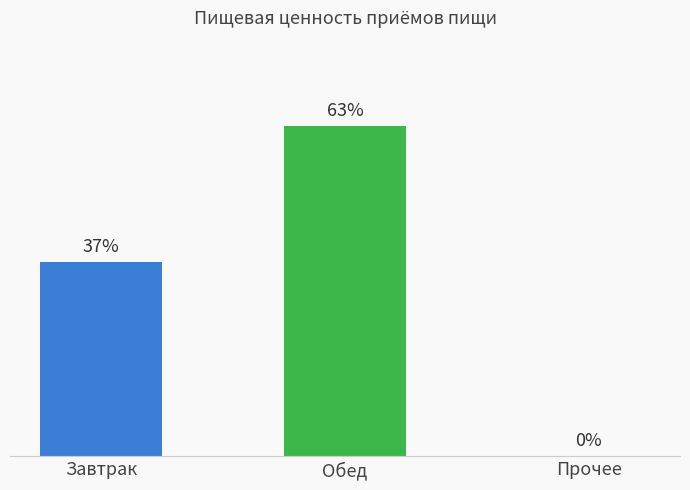

Which category has the highest value across all series?

Обед